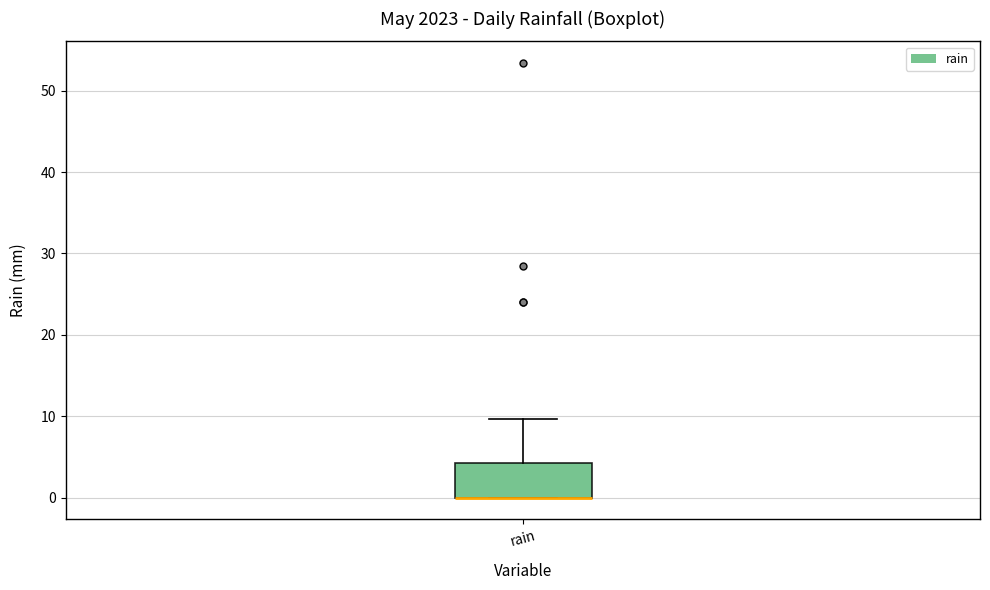

Transcribe this box plot: give where the median line is, the range the box spans, and where the two whiskers end, as read against the y-axis. The values are not printed on the chart, so give them approximately, as read against the axis.

median 0 (drawn on the box's lower edge), box 0 to 4, whiskers 0 to 10